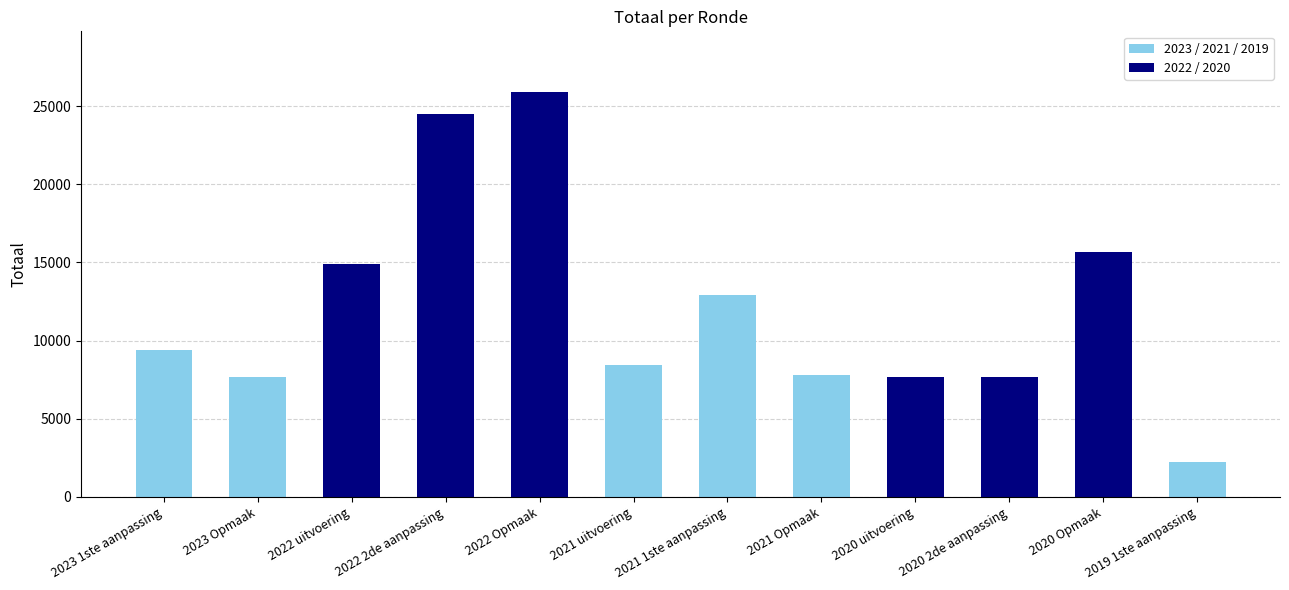

What is the change in value from 2023 1ste aanpassing to 2021 uitvoering?

-1005